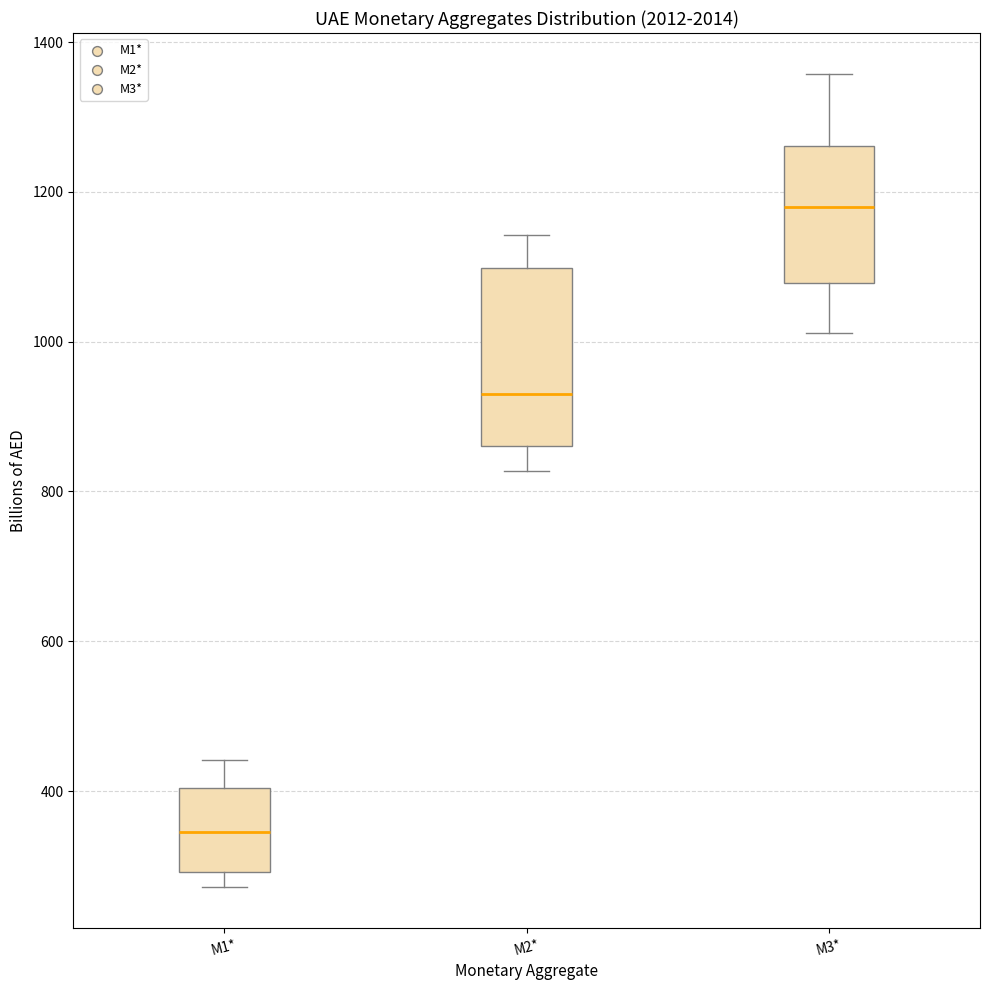

Reading left to right, transcribe this box plot: for each box, give where its median line is, the range the box spans, and where its two whiskers end, as read against the y-axis. The values are not printed on the chart, so give them approximately, as read against the axis.

M1*: median 340, box 300 to 400, whiskers 280 to 440
M2*: median 920, box 860 to 1100, whiskers 820 to 1140
M3*: median 1180, box 1080 to 1260, whiskers 1020 to 1360